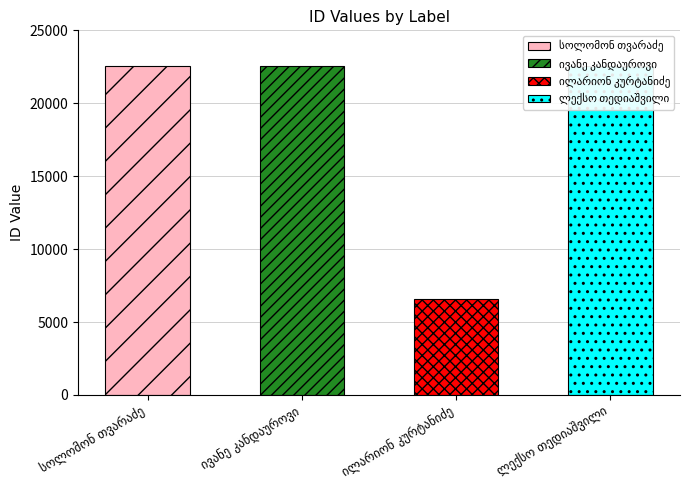

Approximately how many times larger is the value at ივანე კანდაუროვი compared to ლექსო თედიაშვილი?

1.0